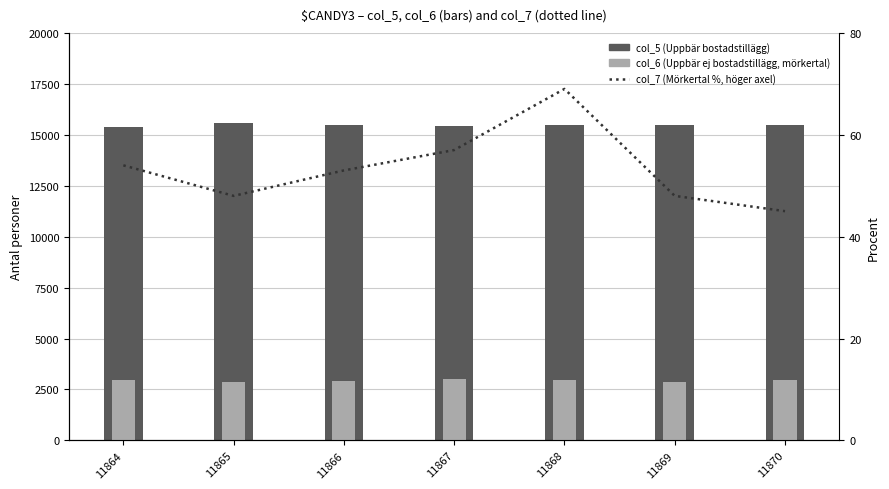

At which category is the sum across all series the highest?

11865